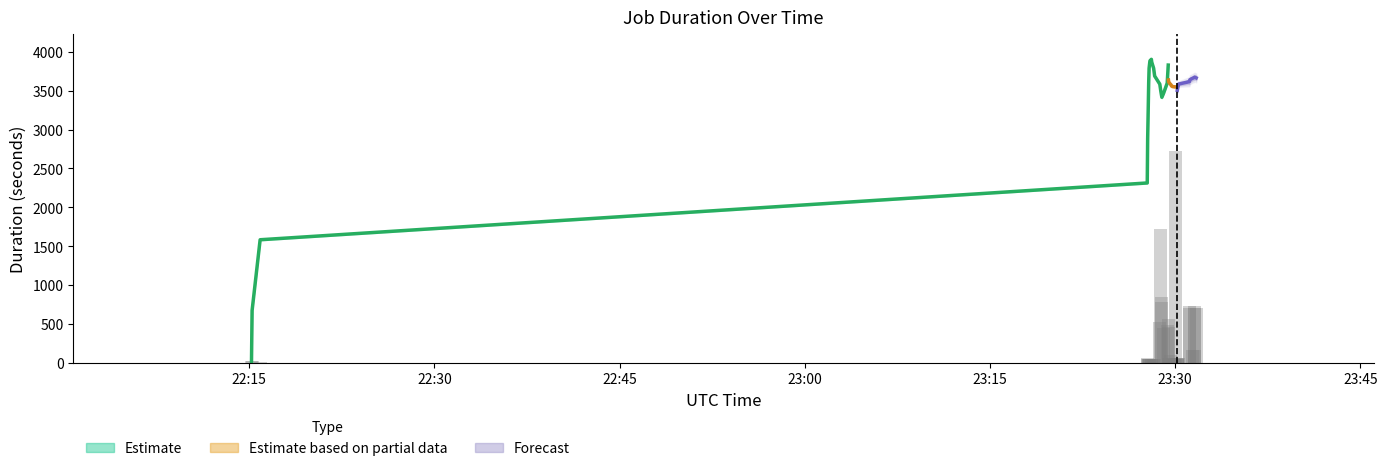

What is the spread (max minus min) of values at 2021-11-18T23:28:15?

3620.1